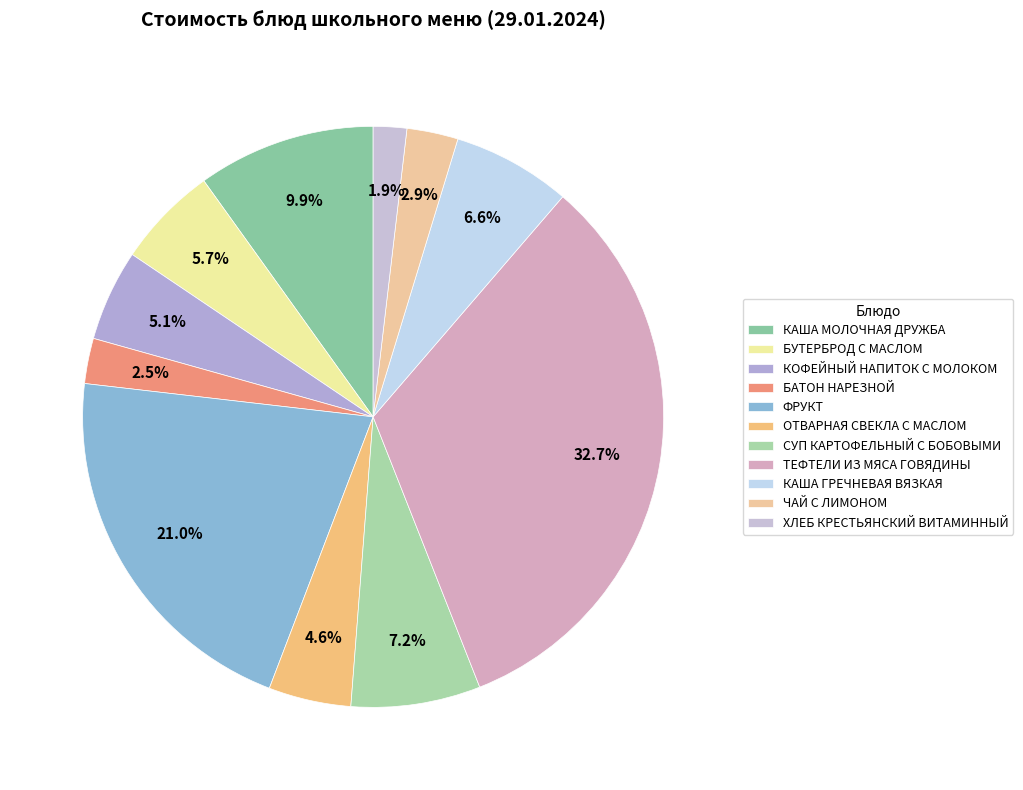

What is the ratio of the value at БУТЕРБРОД С МАСЛОМ to the value at КОФЕЙНЫЙ НАПИТОК С МОЛОКОМ?

1.1